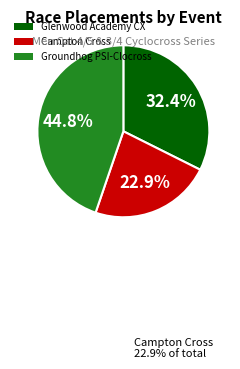

The Groundhog PSI-Clocross slice represents 45% of the pie. True or false?

True